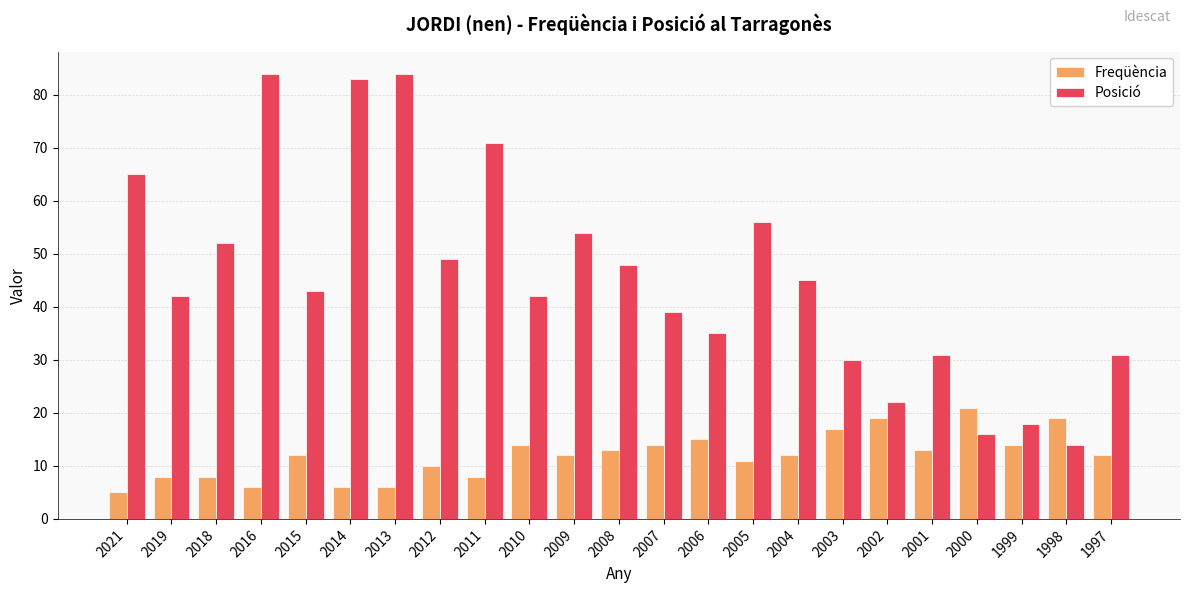

The value of Posició at 2006 is 35. True or false?

True